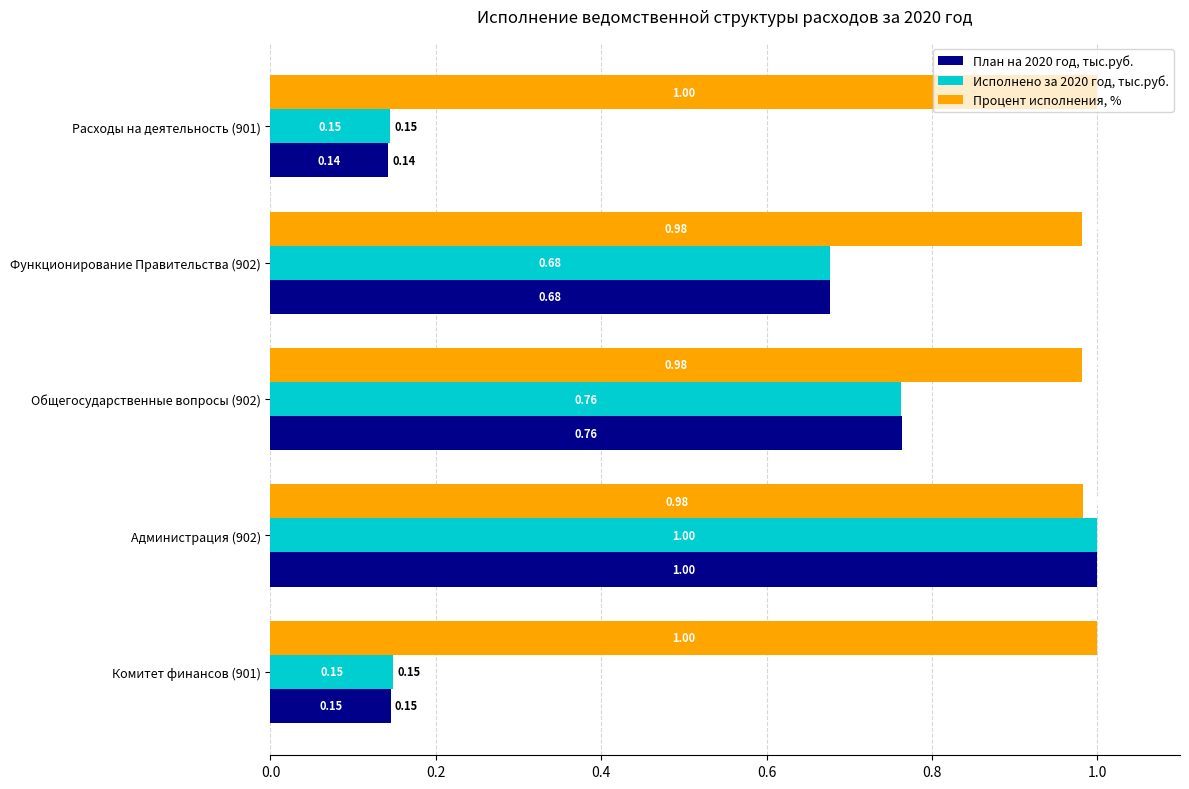

What is the total value across all series at Расходы на деятельность (901)?

1.3